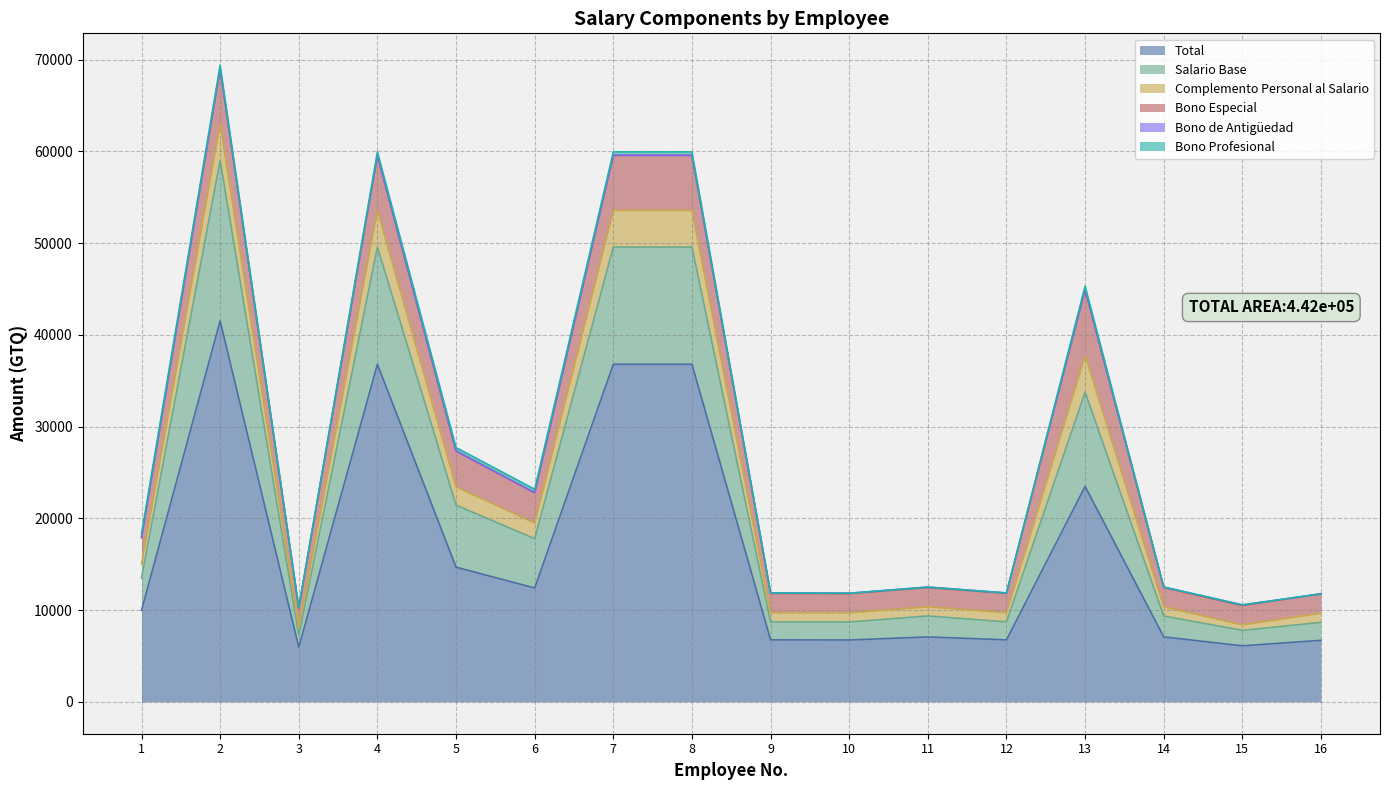

What are all the series names shown in the legend?

Total, Salario Base, Complemento Personal al Salario, Bono Especial, Bono de Antigüedad, Bono Profesional